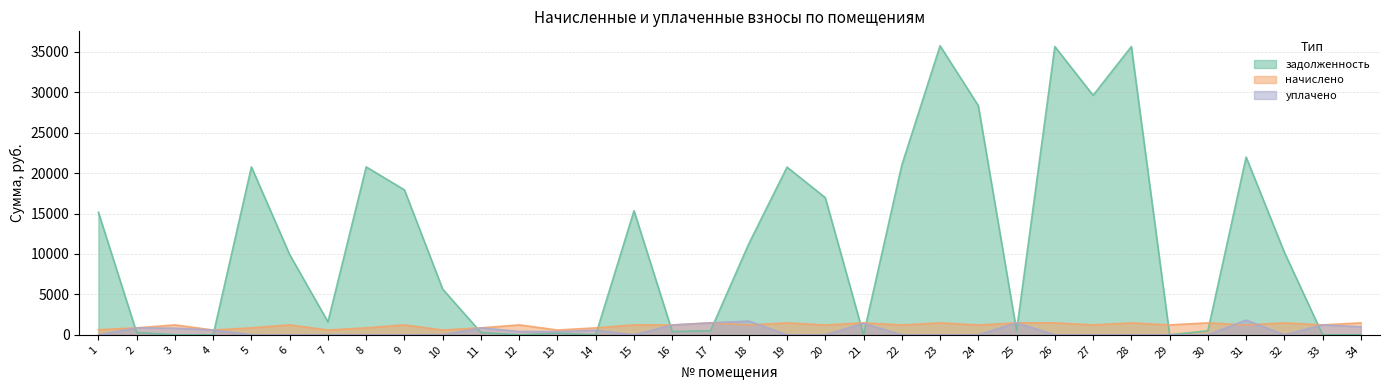

Which series changed the most between 15 and 28?

задолженность